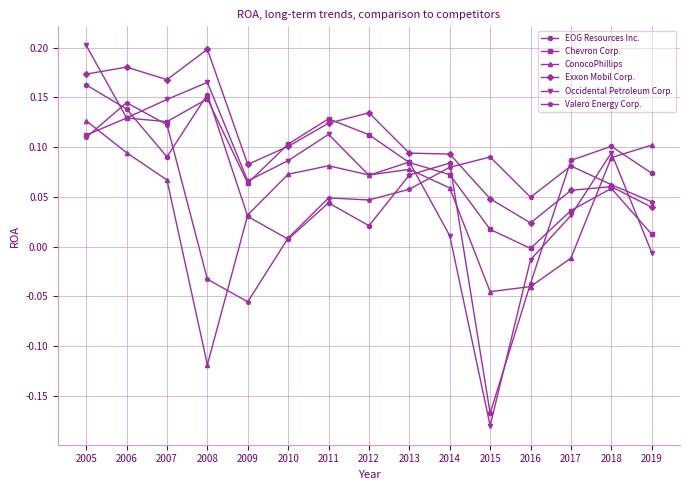

At which category does ConocoPhillips reach its first local valley?

2008